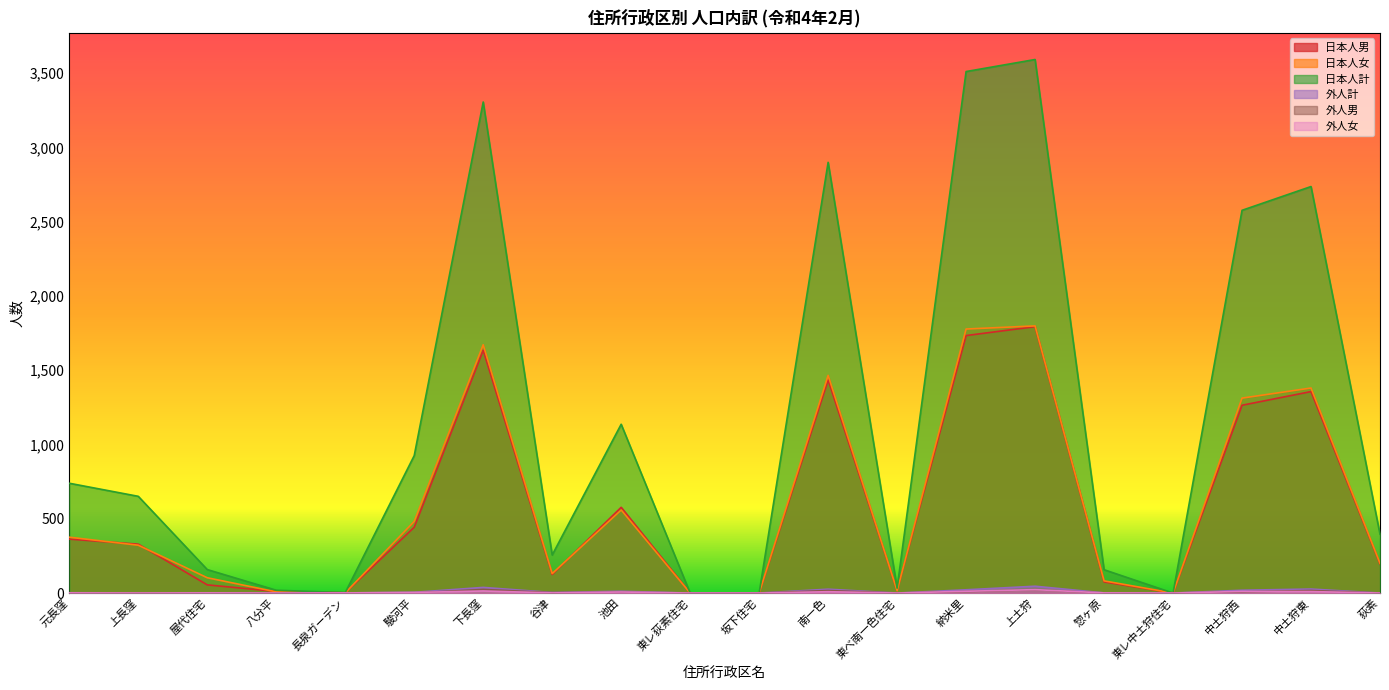

The 外人計 series shows 33 at 納米里. True or false?

False